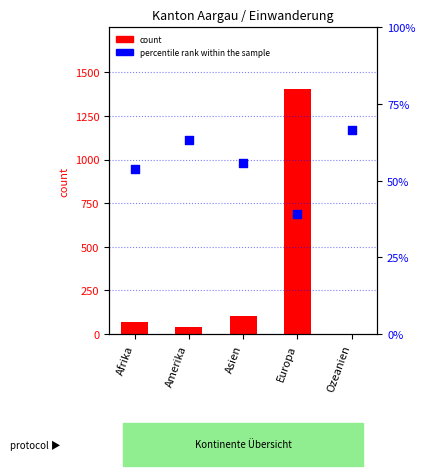

What is the total value across all series at Amerika?

104.4